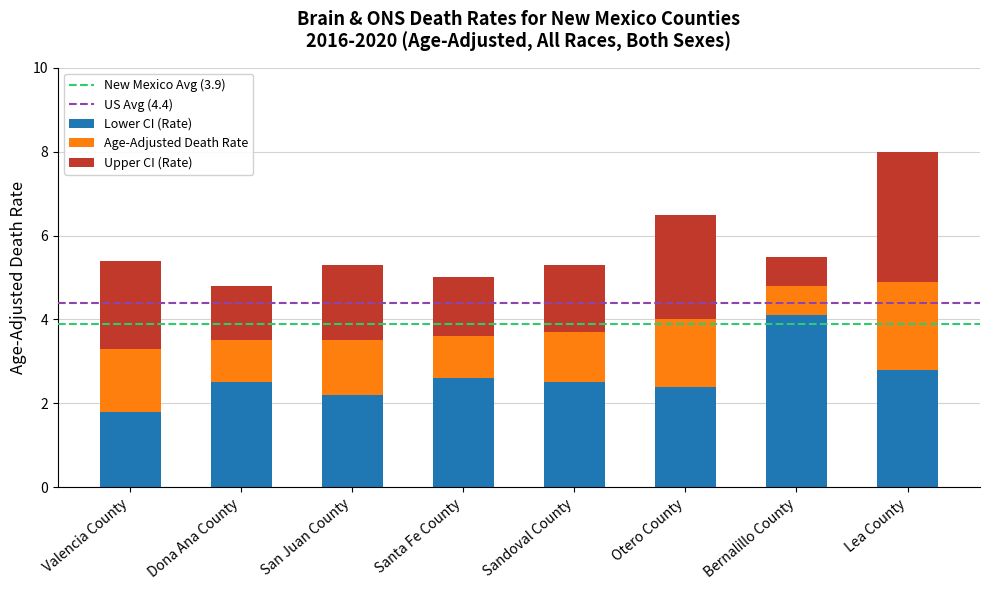

Is it true that Lower CI (Rate) equals 4.1 at Bernalillo County?

True